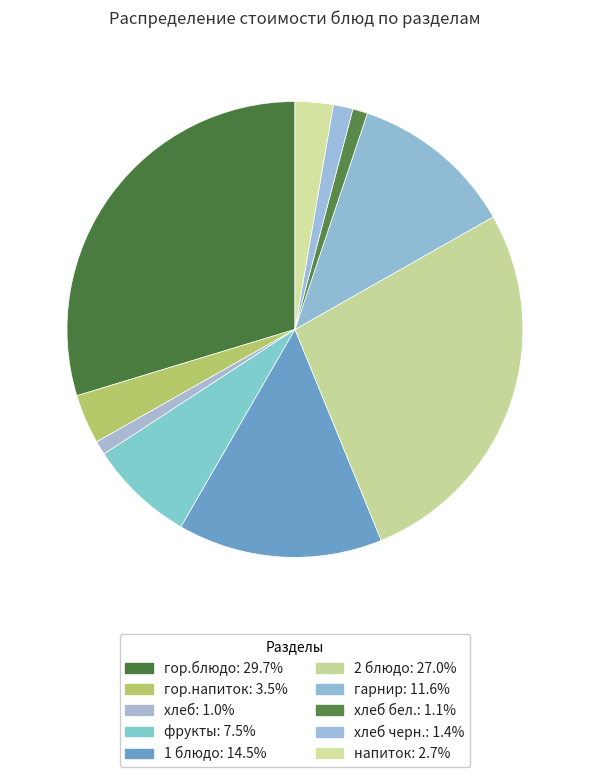

How many slices are in this pie chart?

10